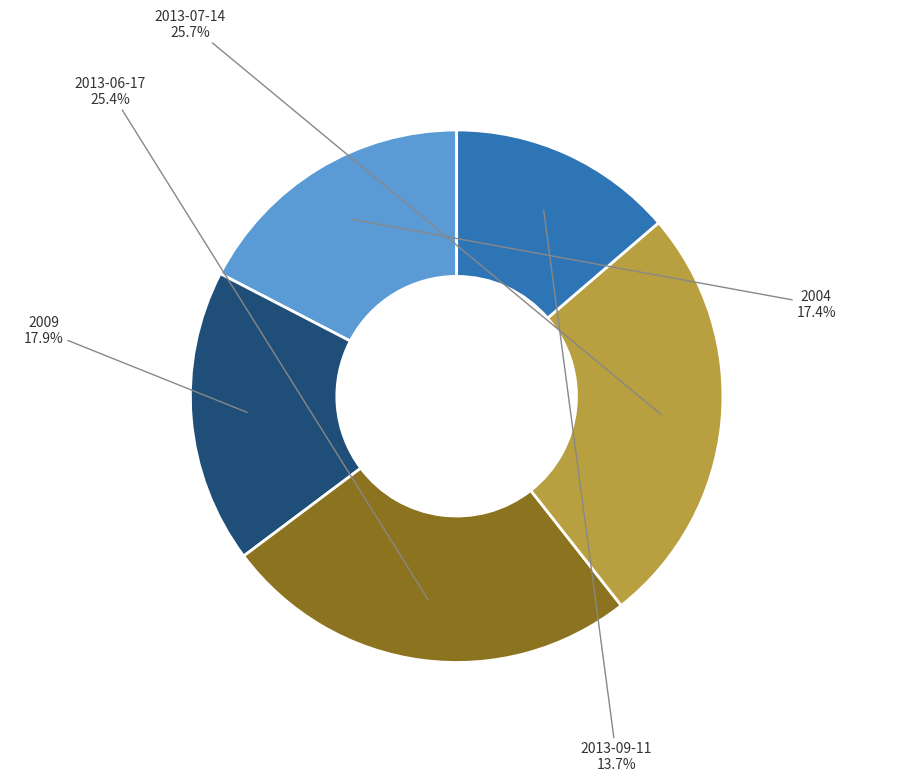

To the nearest percent, what is the difference between the 2013-09-11 and 2013-06-17 slice percentages?

12%